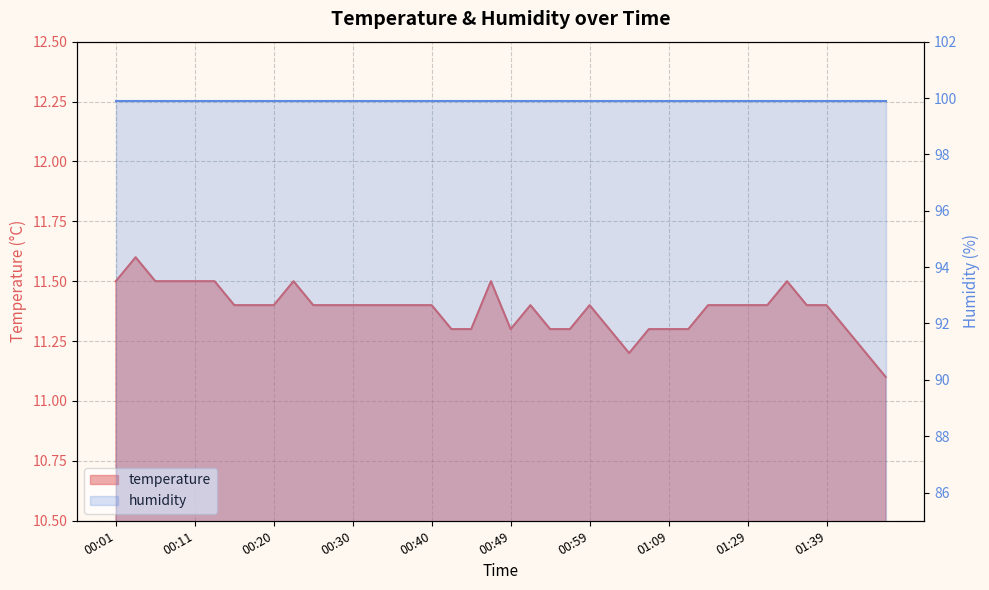

True or false: there are more than 0 points higher than both neighbors.

True